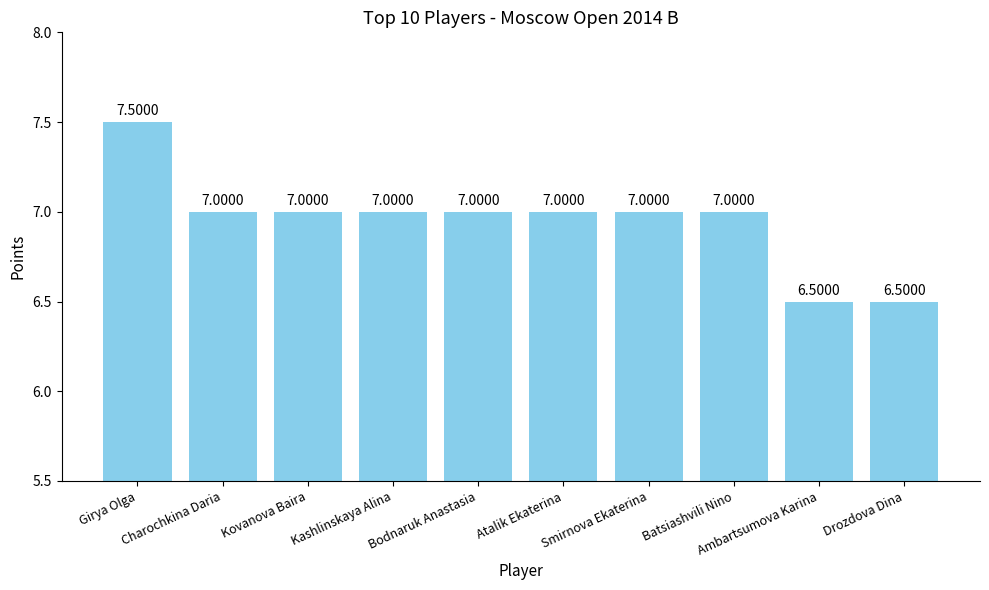

What is the difference between the maximum and minimum values?

1.0